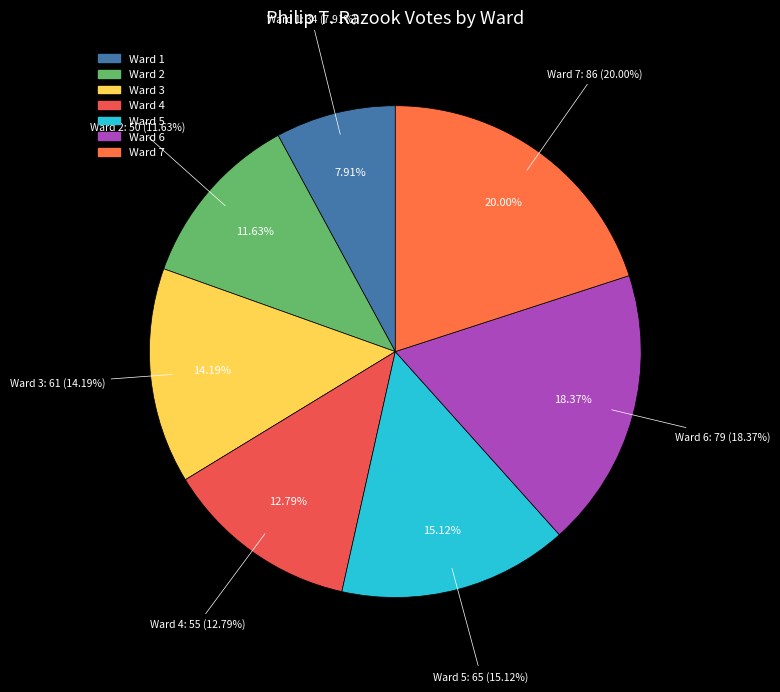

To the nearest percent, what is the average slice percentage?

14%